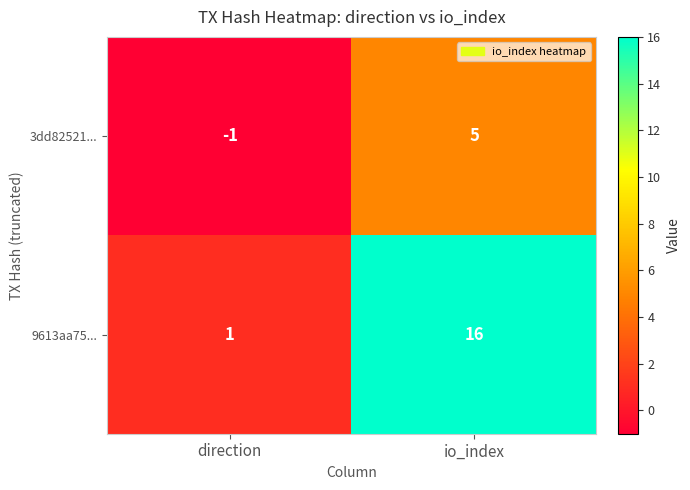

Between direction and io_index, which series saw the biggest shift?

9613aa75...